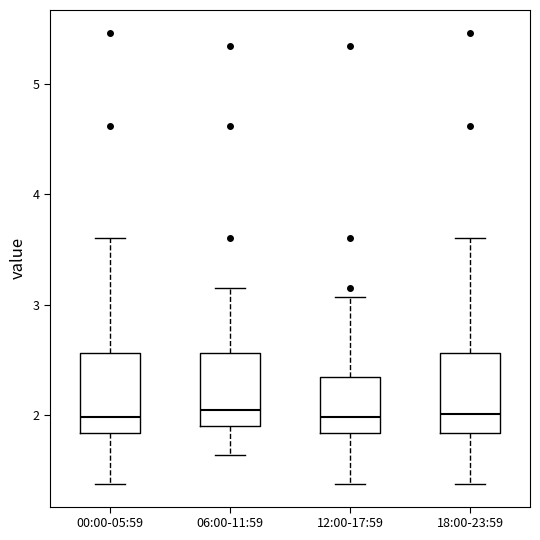

Reading left to right, read every box against the y-axis: the position of its median line, the range the box covers, and the ends of its whiskers. The values are not printed on the chart, so give them approximately, as read against the axis.

00:00-05:59: median 2.0, box 1.8 to 2.6, whiskers 1.4 to 3.6
06:00-11:59: median 2.0, box 1.9 to 2.6, whiskers 1.6 to 3.2
12:00-17:59: median 2.0, box 1.8 to 2.3, whiskers 1.4 to 3.1
18:00-23:59: median 2.0, box 1.8 to 2.6, whiskers 1.4 to 3.6